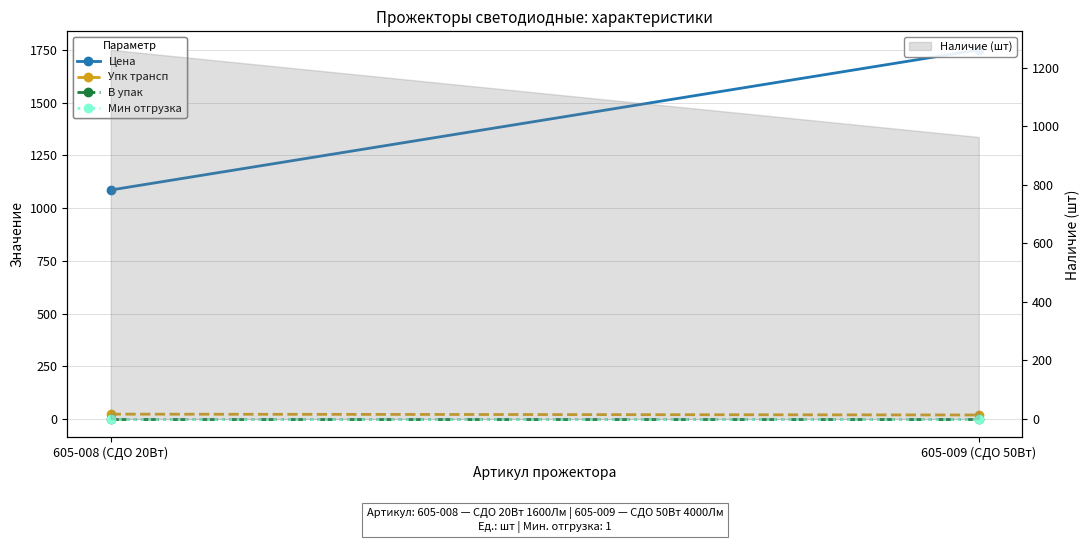

The Упк трансп series shows 24.0 at 605-008 (СДО 20Вт). True or false?

True